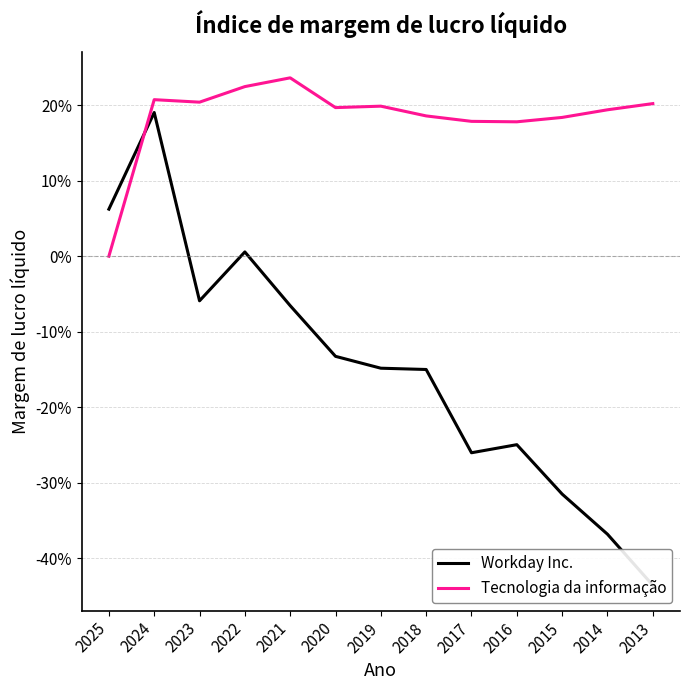

At how many categories does at least one series exceed 0?

13